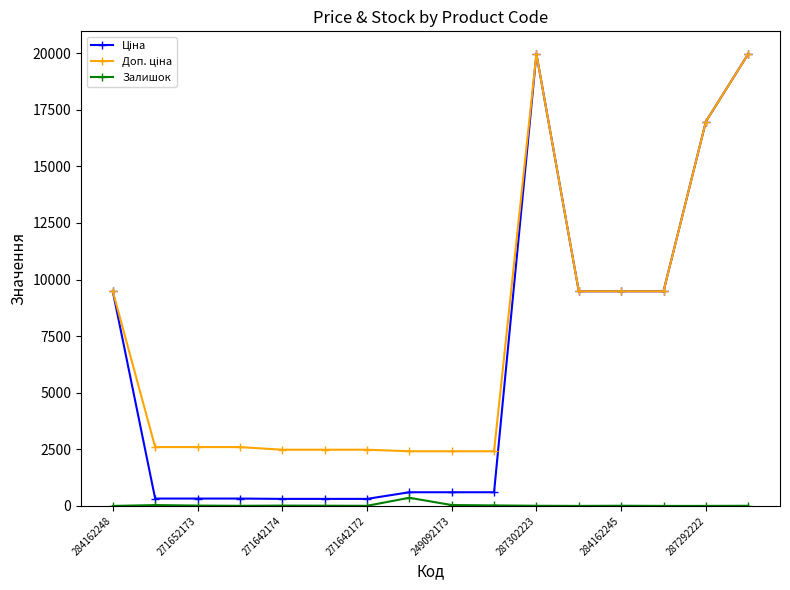

True or false: Залишок has more than 0 interior local peaks.

True